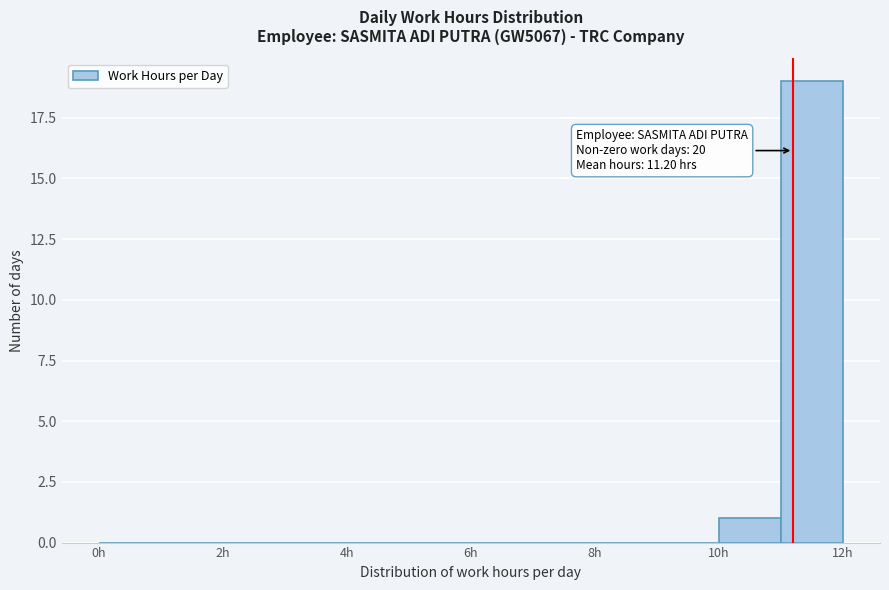

Over which range of the x-axis is the bar tallest?

11 to 12